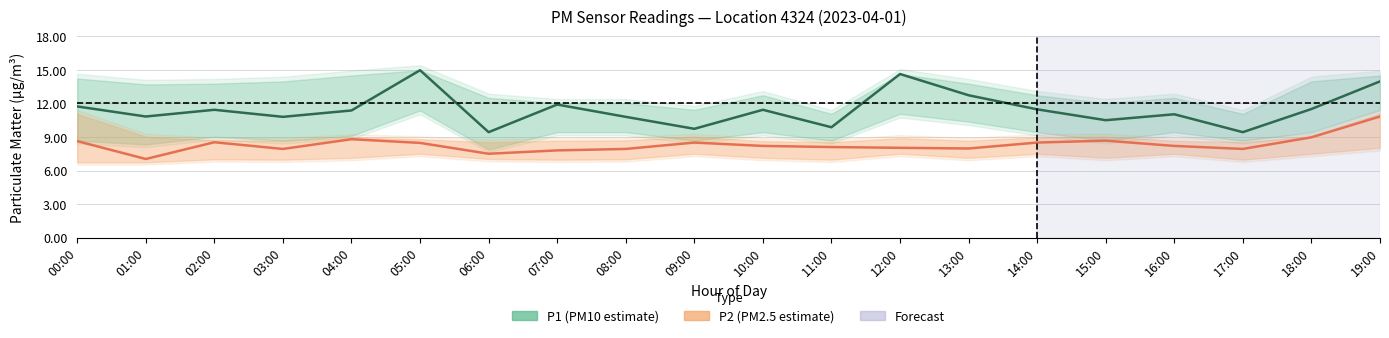

True or false: P1 (PM10 estimate) and P2 (PM2.5 estimate) intersect in this chart.

False